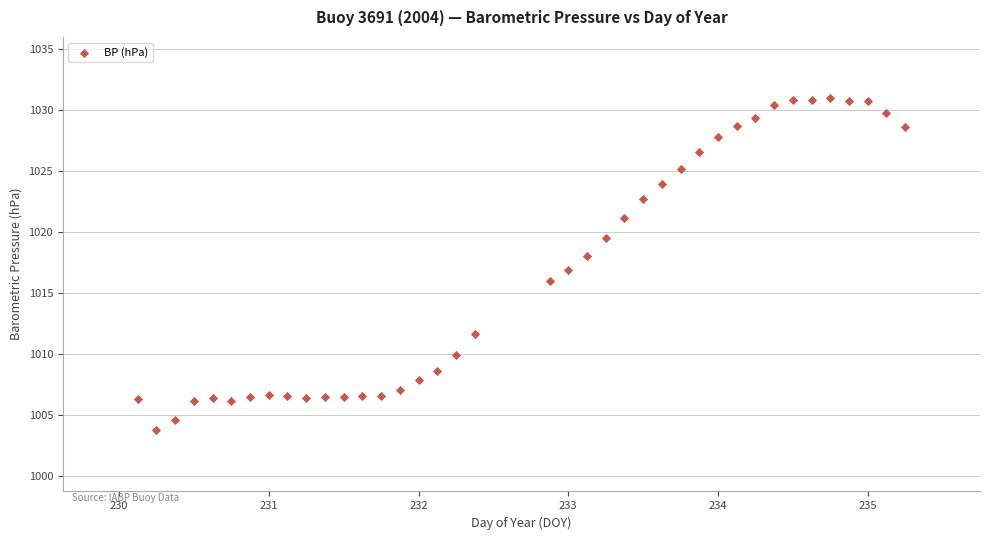

What is the range of X values (max minus min)?

5.1